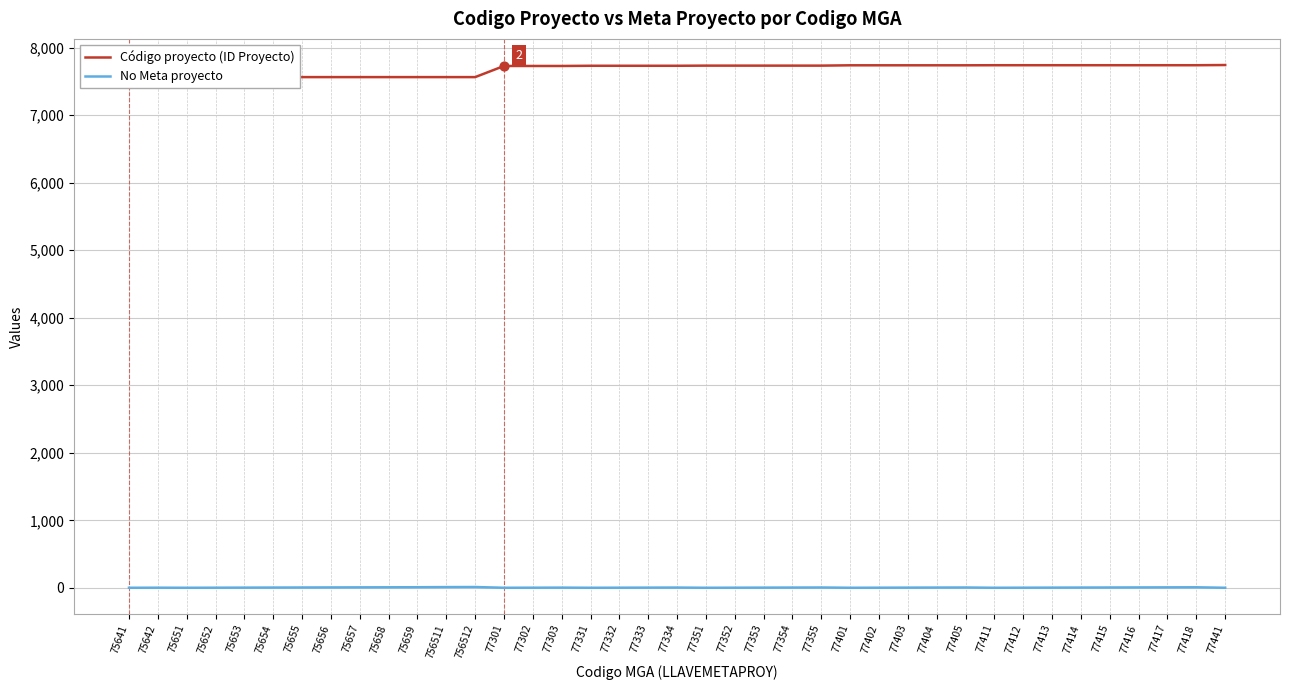

Which series contains the highest Y value?

Código proyecto (ID Proyecto)